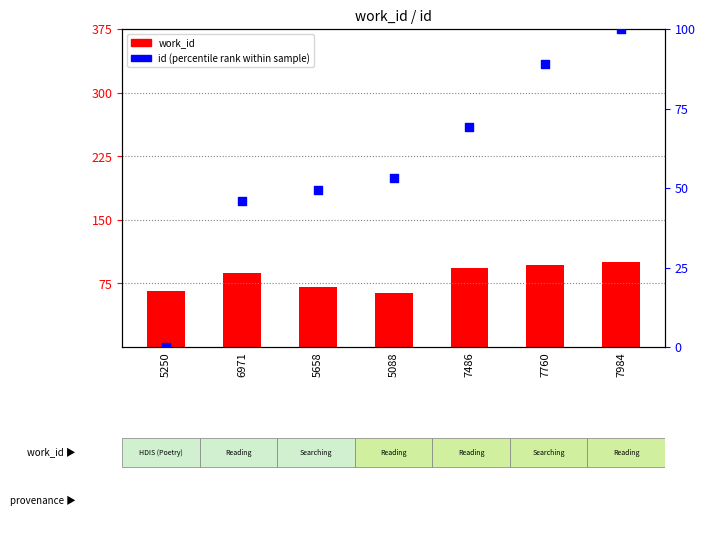

Which series has the largest total across all categories?

work_id